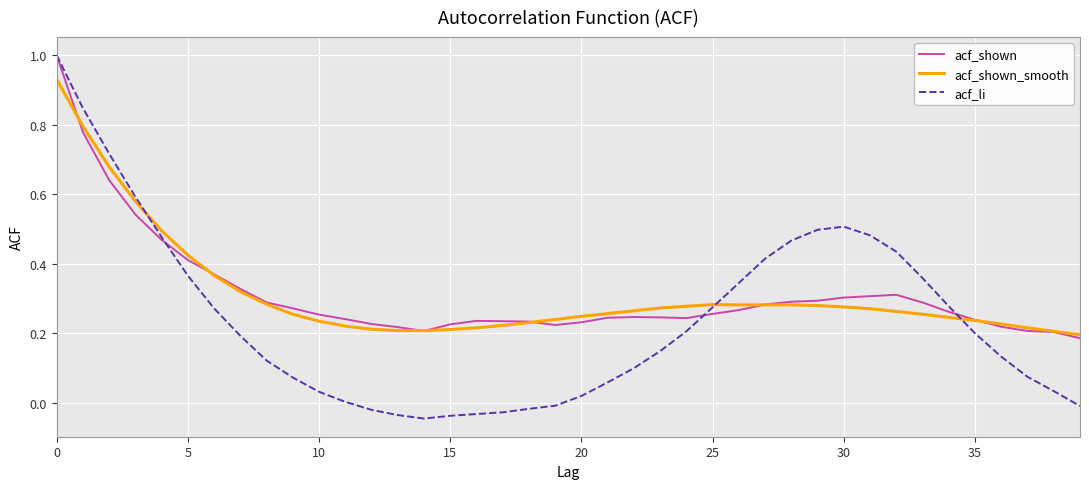

True or false: acf_li and acf_shown_smooth intersect in this chart.

True